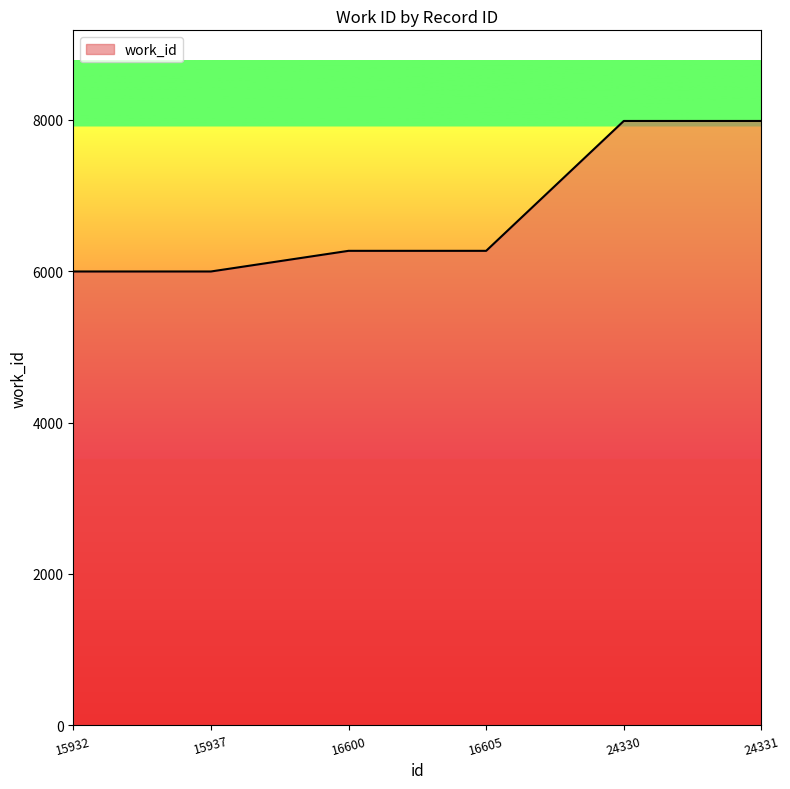

What is the change in value from 15932 to 16600?

+273